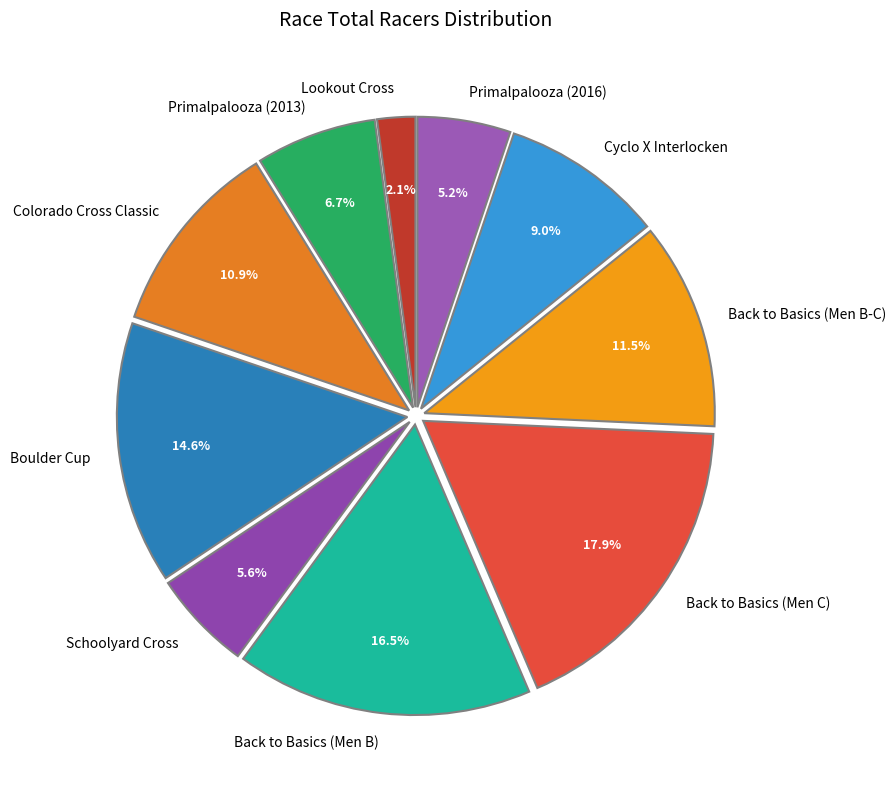

Approximately how many times larger is the value at Back to Basics (Men B-C) compared to Boulder Cup?

0.8